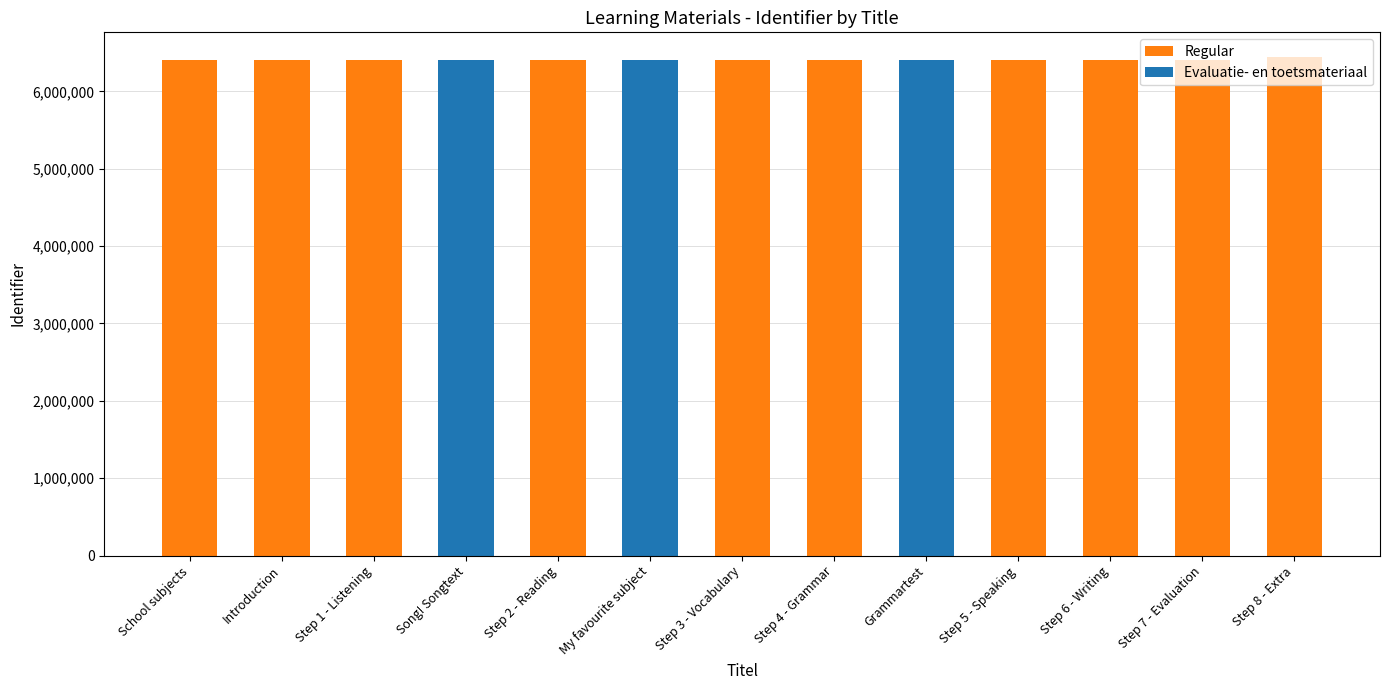

The chart shows a value of 4065184 at Grammartest. True or false?

False